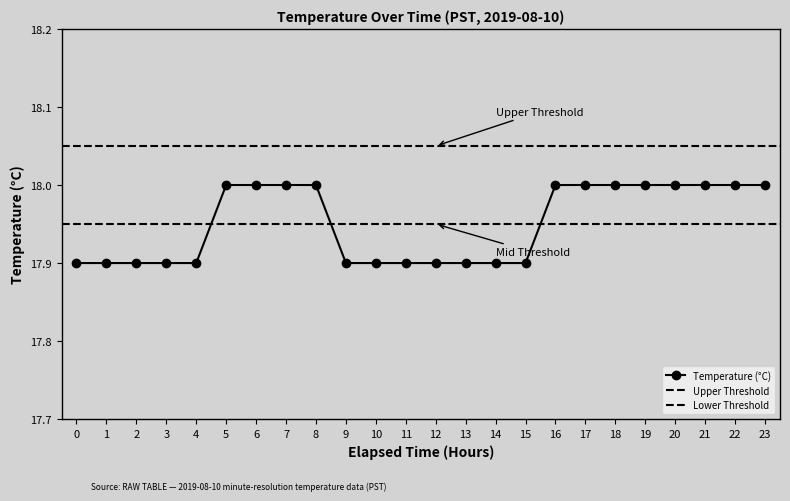

Rank the categories by value from lowest to highest.

0, 1, 2, 3, 4, 9, 10, 11, 12, 13, 14, 15, 5, 6, 7, 8, 16, 17, 18, 19, 20, 21, 22, 23